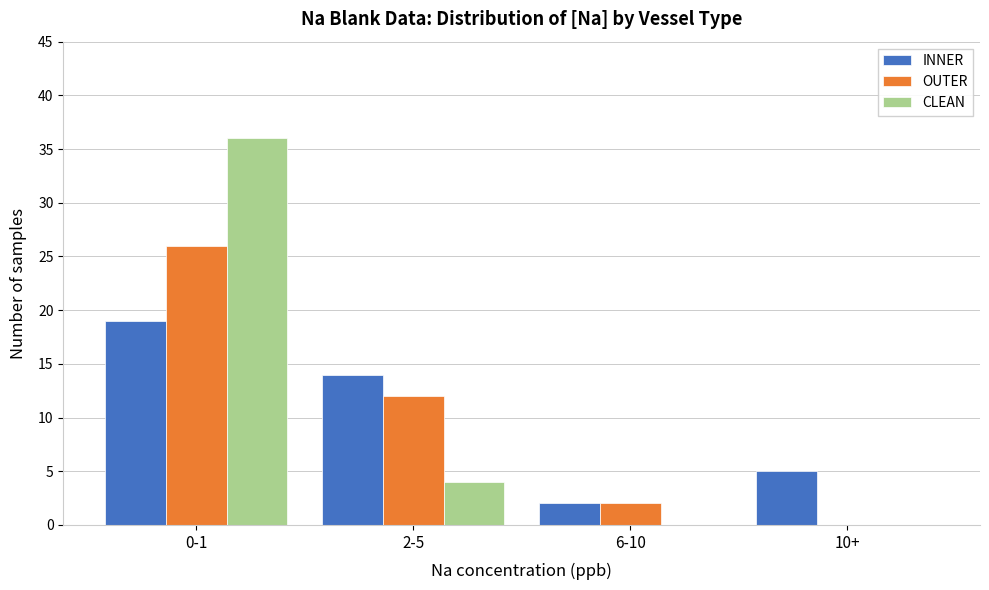

Reading left to right, extract all data points from this chart.

INNER: 0-1=19	2-5=14	6-10=2	10+=5
OUTER: 0-1=26	2-5=12	6-10=2	10+=0
CLEAN: 0-1=36	2-5=4	6-10=0	10+=0